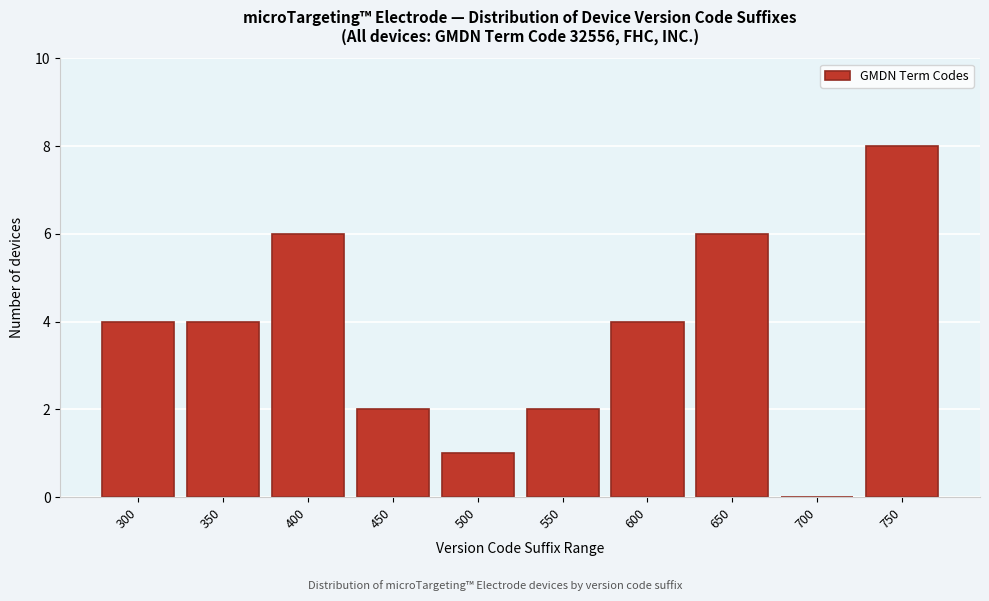

Reading left to right, list all the values displayed in this chart.

300=4	350=4	400=6	450=2	500=1	550=2	600=4	650=6	700=0	750=8